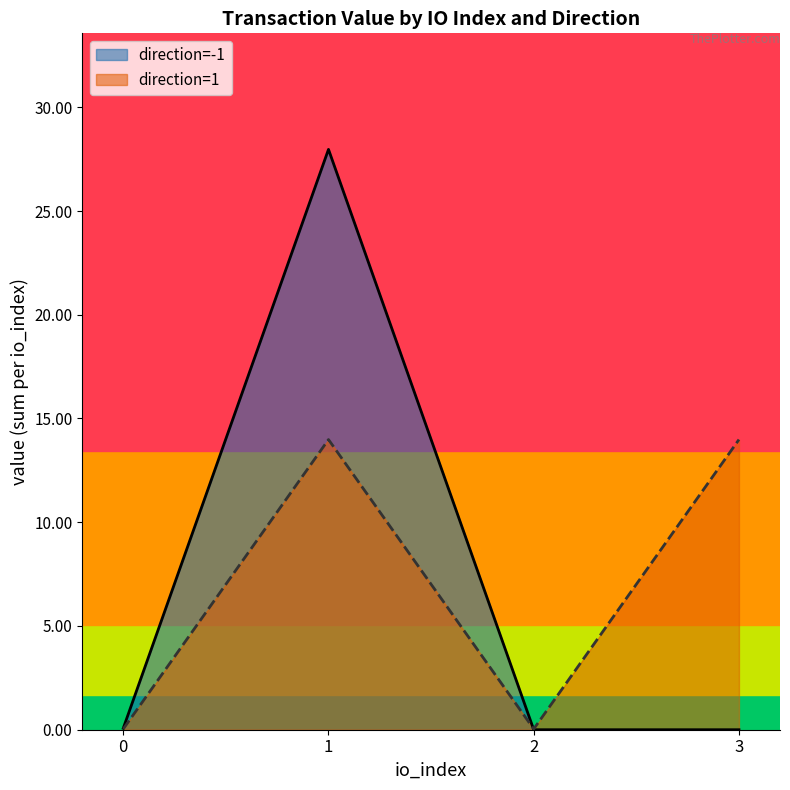

Which series has the widest spread of values?

direction=-1